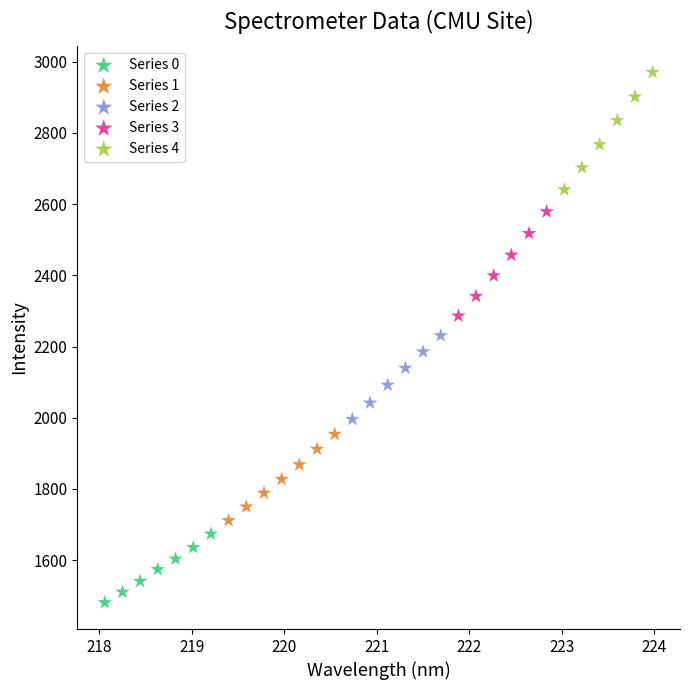

Which series contains the highest Y value?

Series 4